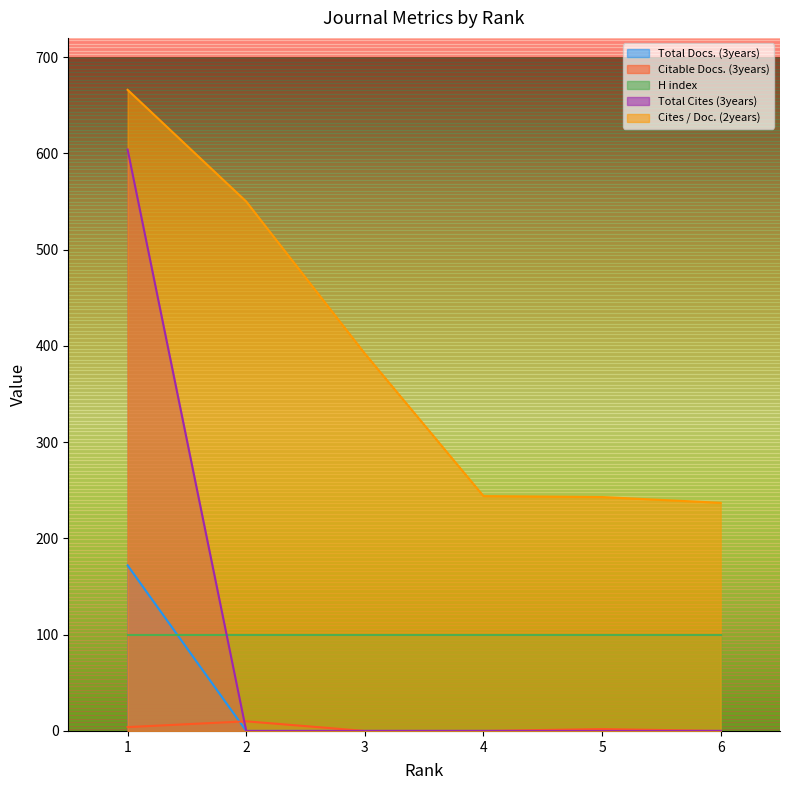

What is the highest value of the Total Docs. (3years) series?

172